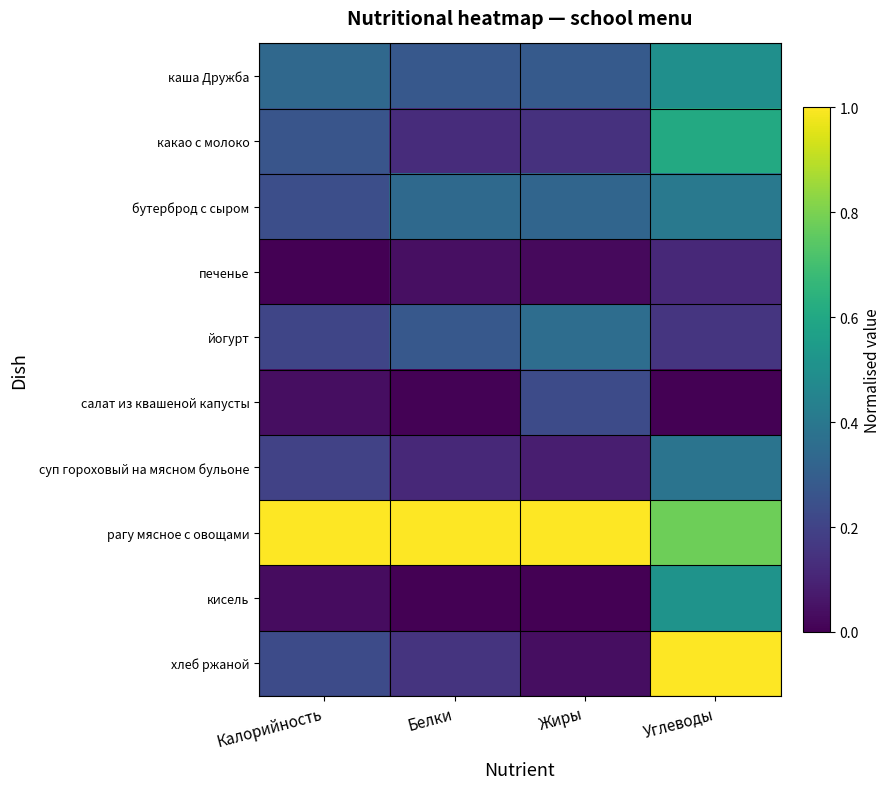

How many data points does each series have?

4